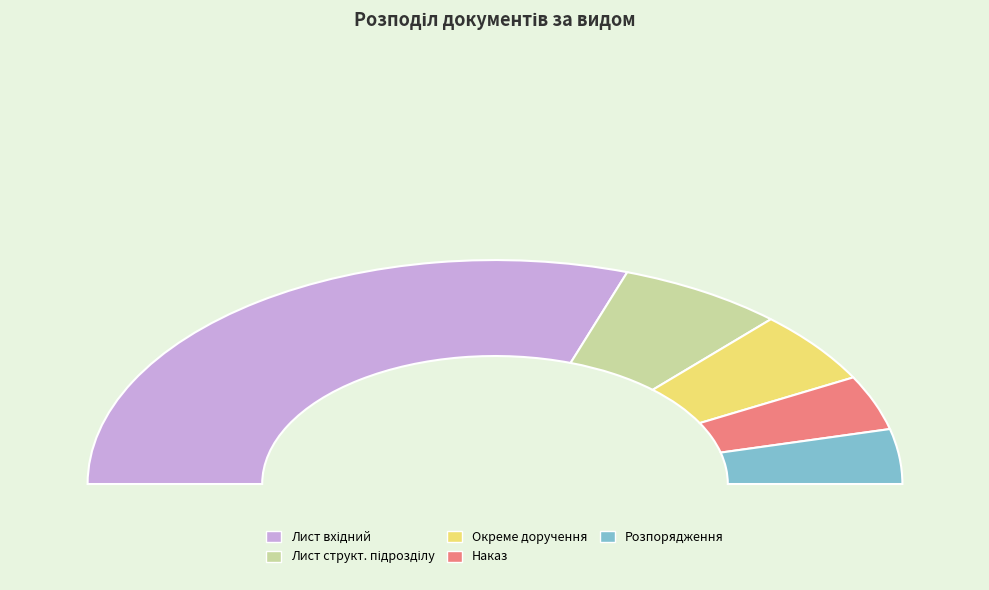

To the nearest percent, what is the average slice percentage?

20%